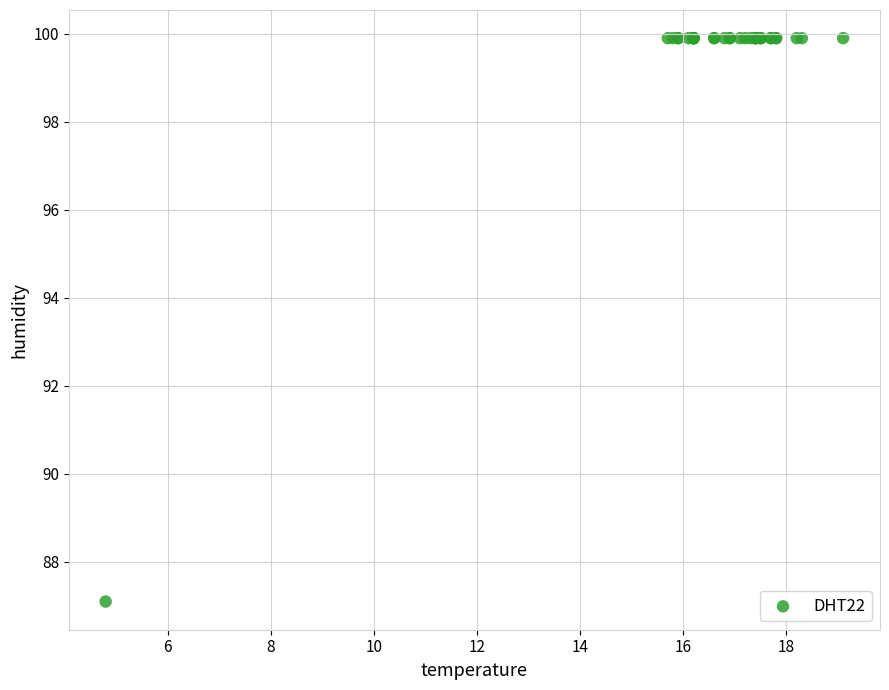

What Y value in the scatter plot is closest to 93?

87.1